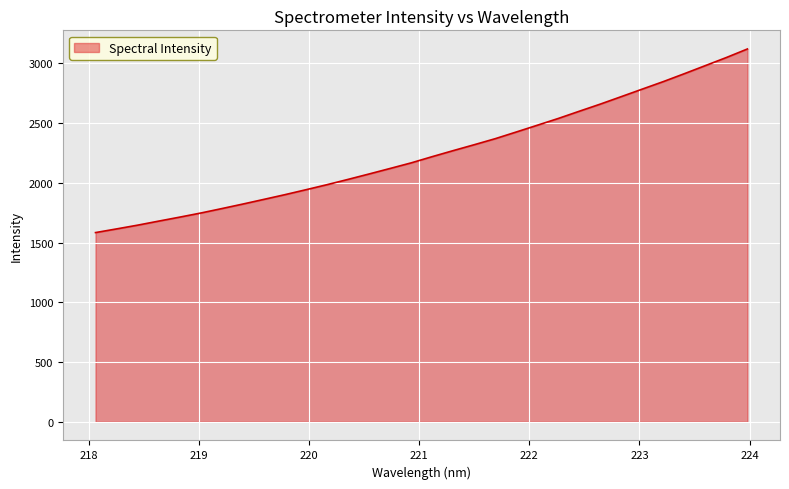

What is the greatest value displayed?

3120.6